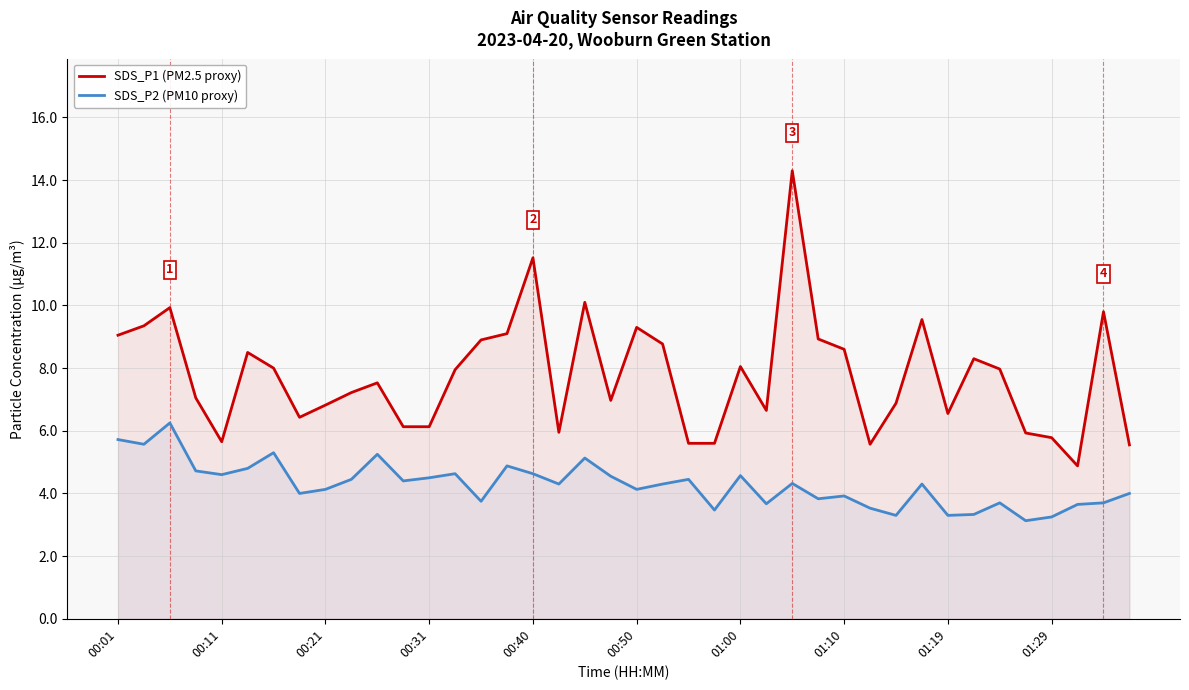

Is the value of SDS_P2 (PM10 proxy) at 29 greater than the value of SDS_P1 (PM2.5 proxy) at 31?

No